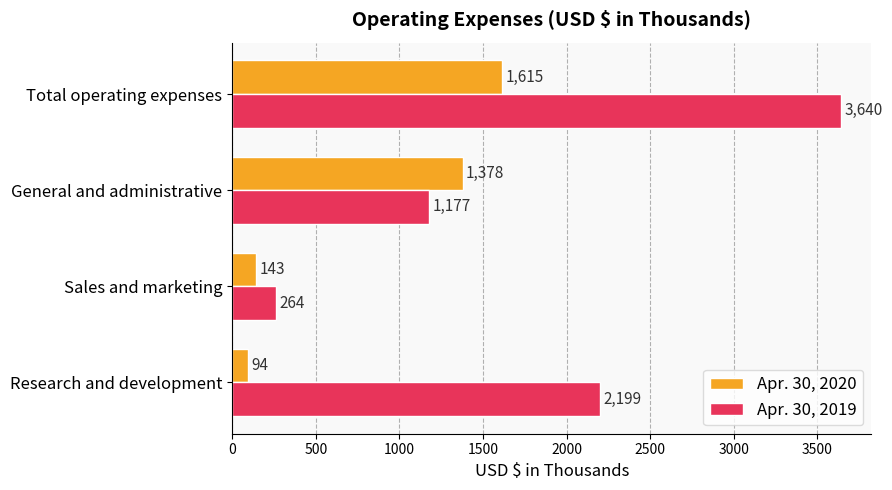

How many series are shown in this chart?

2